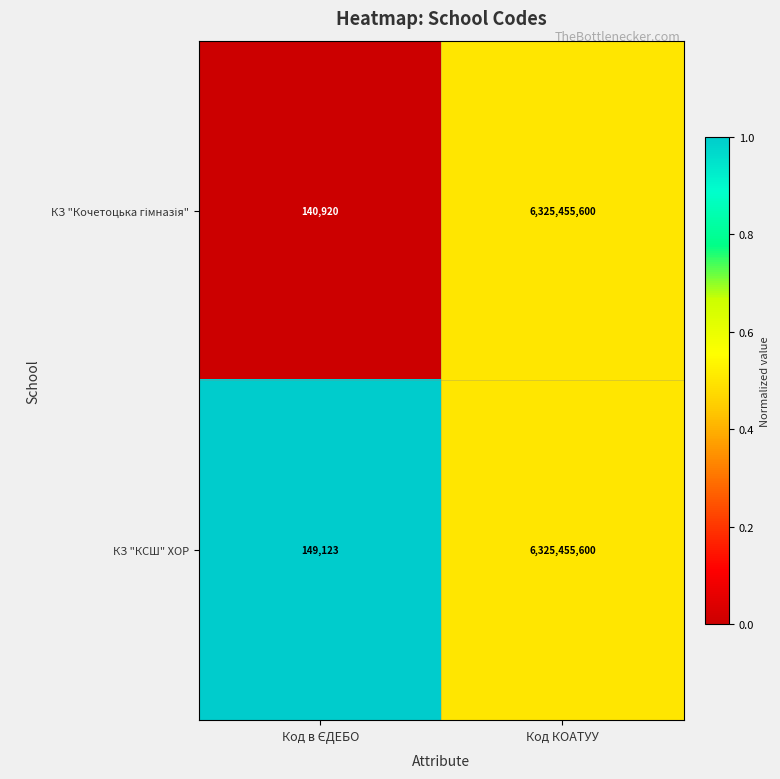

At which category is the sum across all series the highest?

Код КОАТУУ